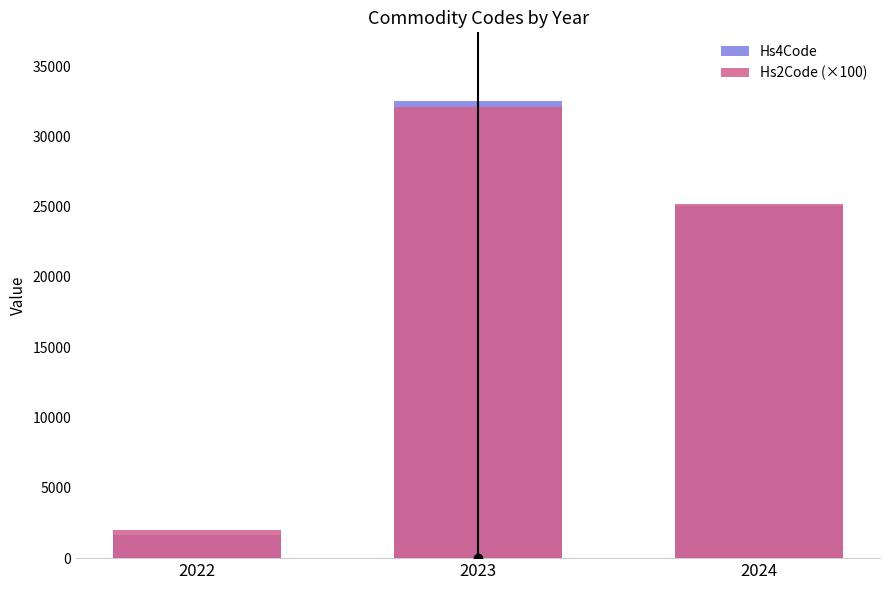

Rank the series by their average value, from highest to lowest.

Hs2Code (×100), Hs4Code